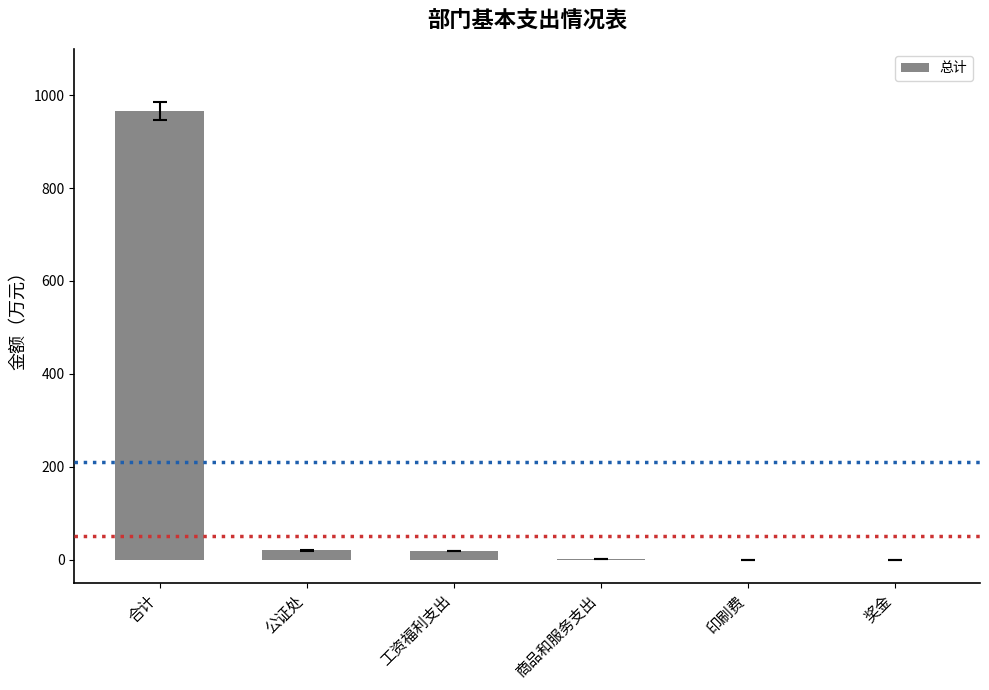

What is the change in value from 商品和服务支出 to 印刷费?

-0.9